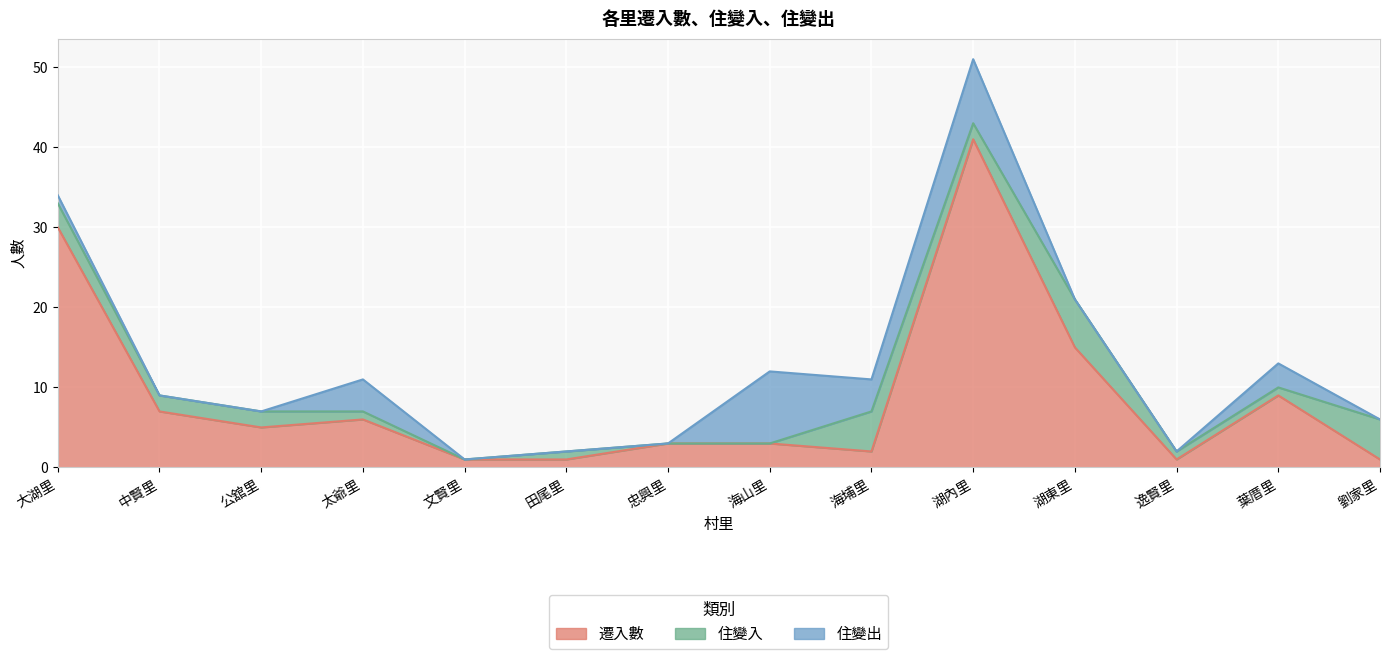

What is the approximate value of 住變入 at 公舘里?

2